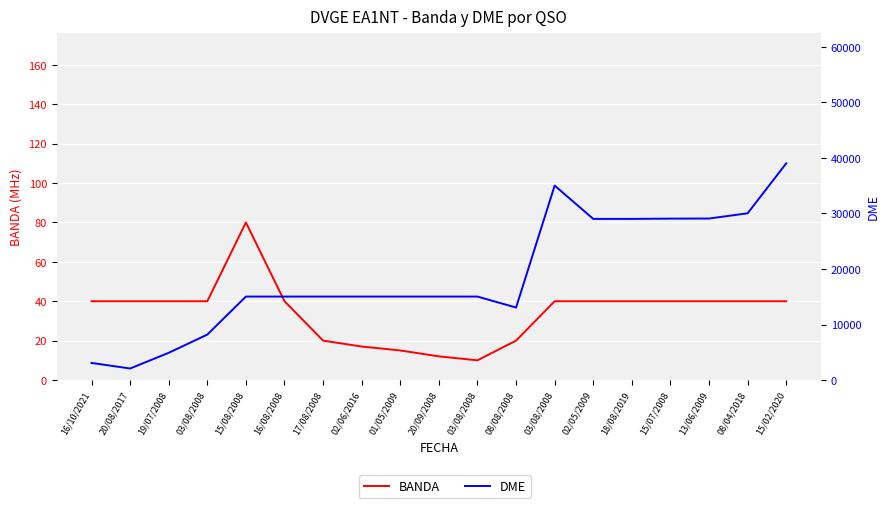

Where is the first local minimum for BANDA?

03/08/2008